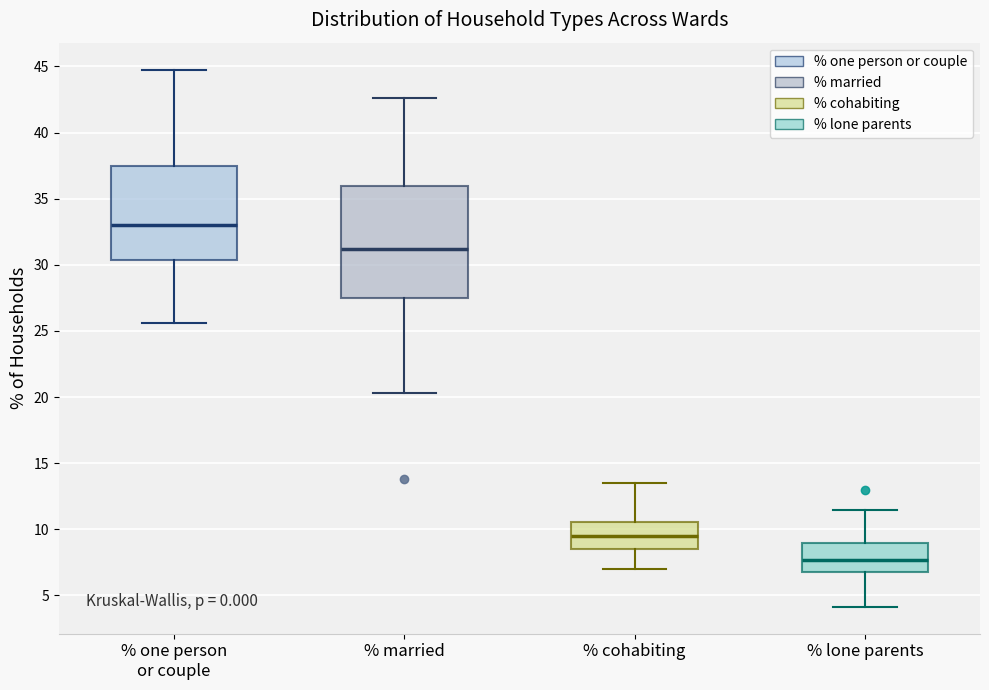

Where does the upper whisker of the box for % lone parents end on the y-axis? The values are not printed on the chart, so give them approximately, as read against the axis.

11.5